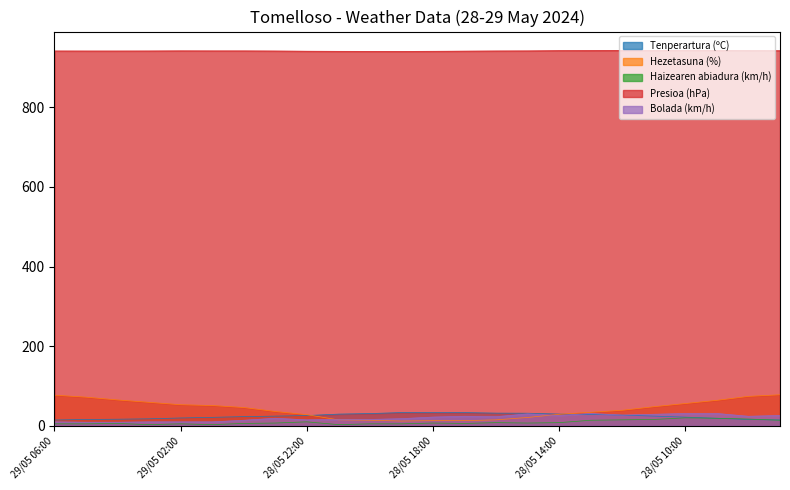

The Presioa (hPa) series shows 258.6 at 28/05 21:00. True or false?

False